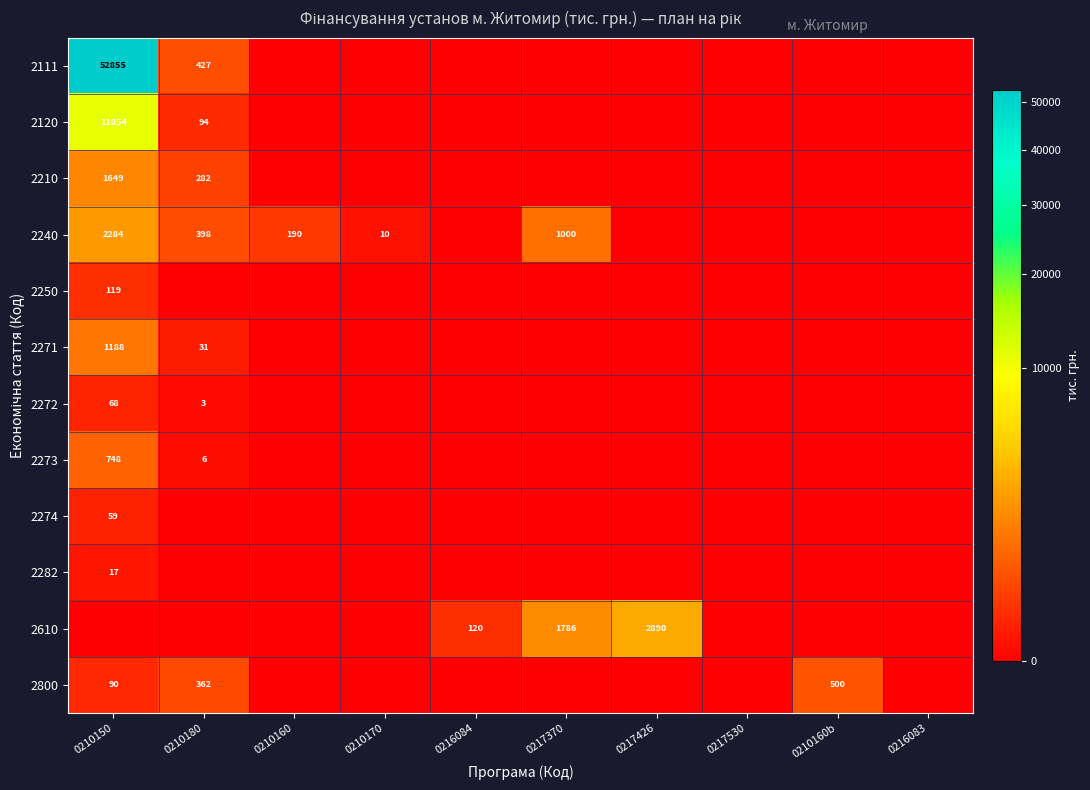

At which category is the sum across all series the highest?

0210150